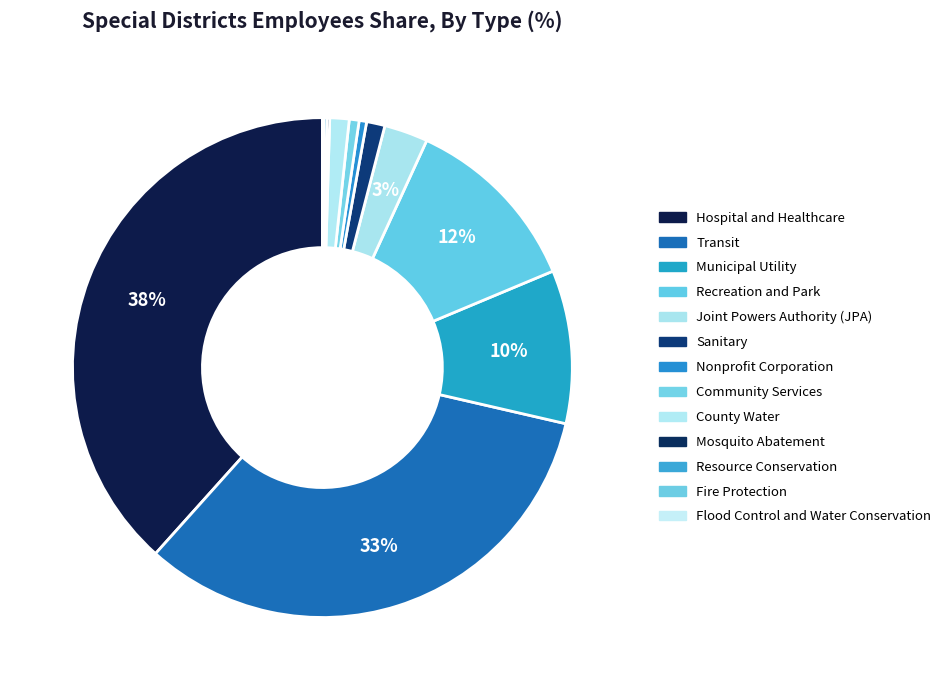

To the nearest percent, what is the difference between the Community Services and Hospital and Healthcare slice percentages?

38%